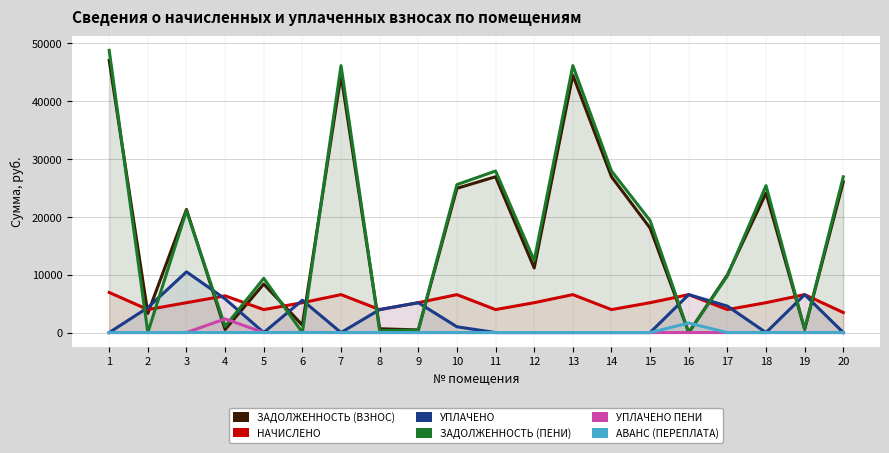

Reading right to left, what are all the values shown in this chart?

задолженность (взнос): 20=26058.1	19=576.5	18=24114.4	17=9972.4	16=0.0	15=18064.8	14=26945.4	13=44520.9	12=11170.2	11=26945.4	10=24938.1	9=453.8	8=661.4	7=44520.9	6=1290.9	5=8390.9	4=529.1	3=21279.9	2=3315.0	1=47061.8
начислено: 20=3463.2	19=6559.8	18=5163.6	17=3970.2	16=6559.8	15=5163.6	14=3970.2	13=6559.8	12=5163.6	11=3970.2	10=6559.8	9=5163.6	8=3970.2	7=6559.8	6=5163.6	5=3970.2	4=6349.2	3=5163.6	2=3978.0	1=6934.2
уплачено: 20=0.0	19=6559.8	18=0.0	17=4570.7	16=6570.0	15=0.0	14=0.0	13=0.0	12=0.0	11=0.0	10=1000.0	9=5163.6	8=3970.5	7=0.0	6=5591.5	5=0.0	4=5820.1	3=10500.0	2=4309.5	1=0.0
задолженность (пени): 20=26923.9	19=546.6	18=25405.3	17=9798.2	16=0.0	15=19355.8	14=27937.9	13=46160.9	12=12461.1	11=27937.9	10=25578.0	9=430.3	8=330.2	7=46160.9	6=2.4	5=9383.4	4=1058.2	3=21070.8	2=0.0	1=48795.4
уплачено пени: 20=0.0	19=1.9	18=0.0	17=0.0	16=0.0	15=0.0	14=0.0	13=0.0	12=0.0	11=0.0	10=0.0	9=2.3	8=0.5	7=0.0	6=27.1	5=0.0	4=2367.3	3=0.0	2=0.0	1=0.0
аванс (переплата): 20=0.0	19=0.0	18=0.0	17=0.0	16=1647.8	15=0.0	14=0.0	13=0.0	12=0.0	11=0.0	10=0.0	9=0.0	8=0.0	7=0.0	6=0.0	5=0.0	4=0.0	3=0.0	2=0.0	1=0.0